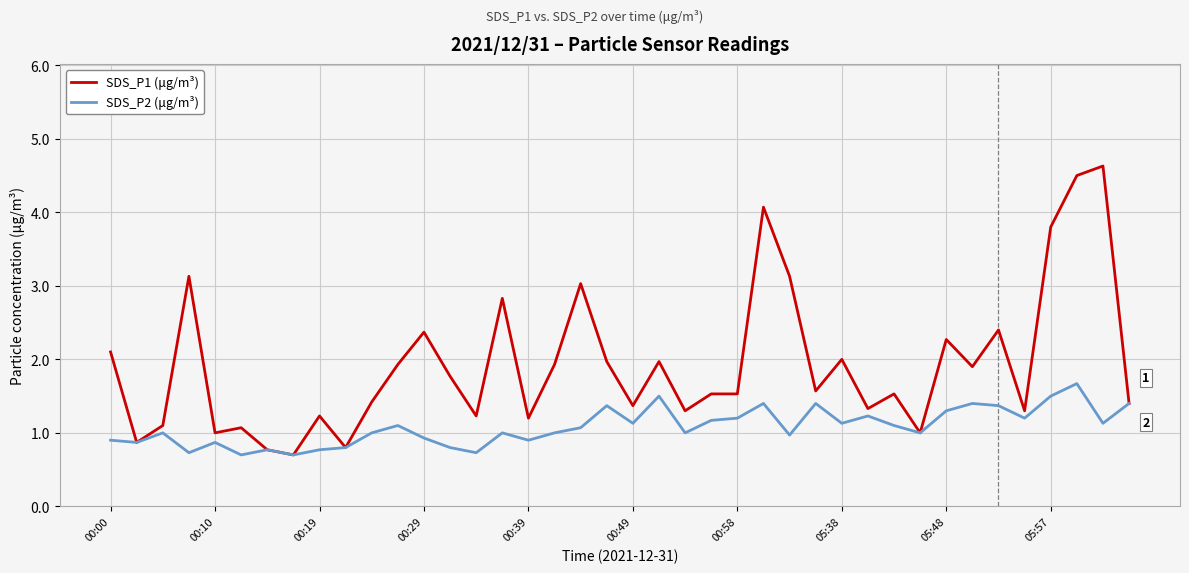

Which series has the largest total across all categories?

SDS_P1 (μg/m³)